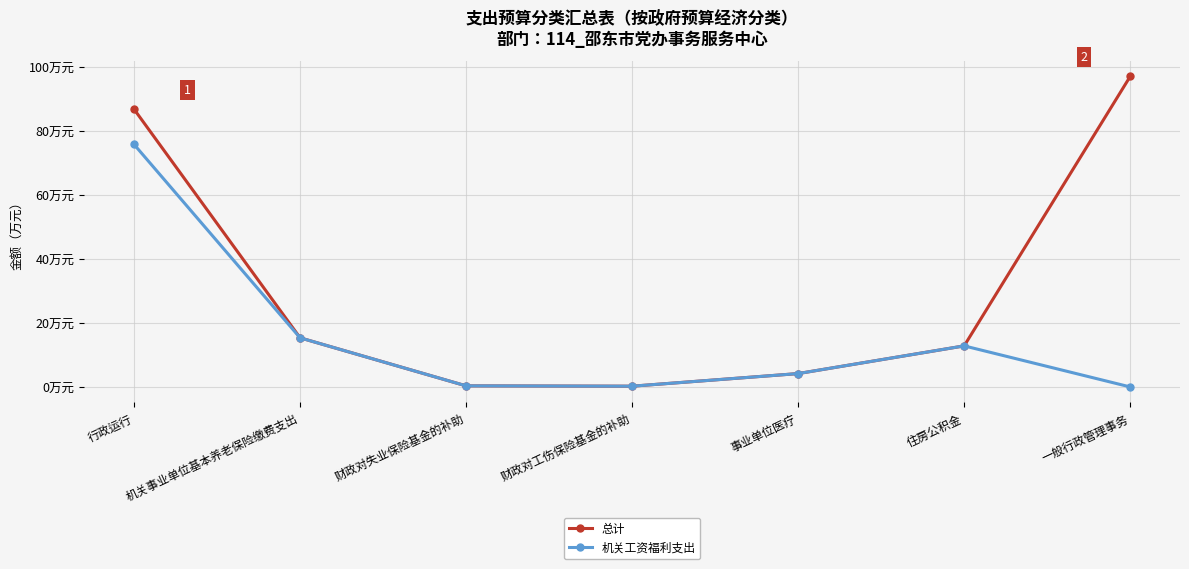

True or false: 机关工资福利支出 and 总计 cross at least once.

False